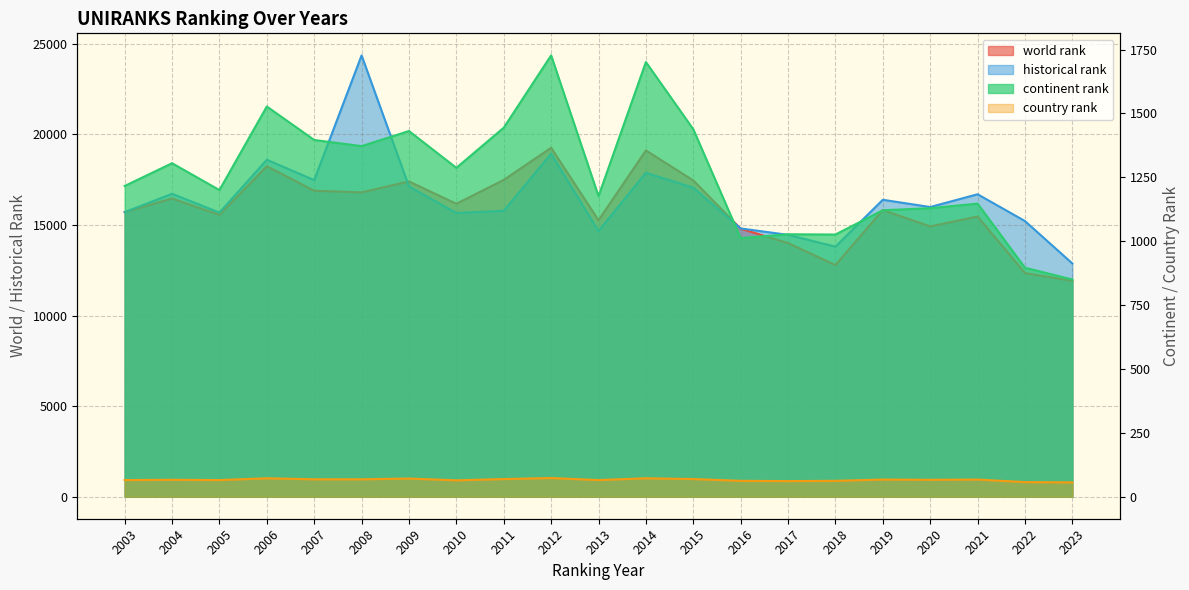

Which category has the lowest value in the historical rank series?

2023